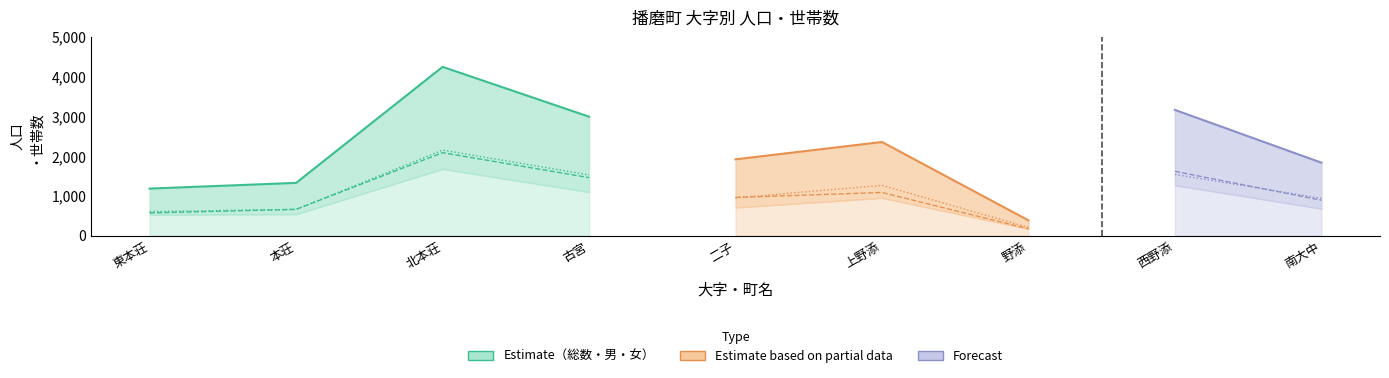

Does the chart display data point markers on the line(s)?

No